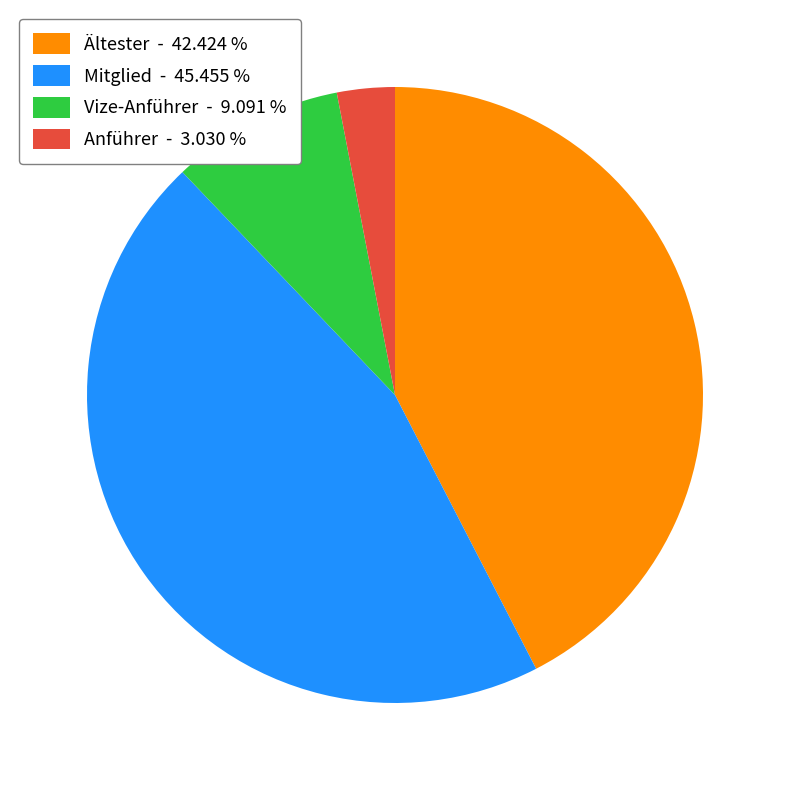

Which category has the biggest portion of the pie?

Mitglied - 45.455 %